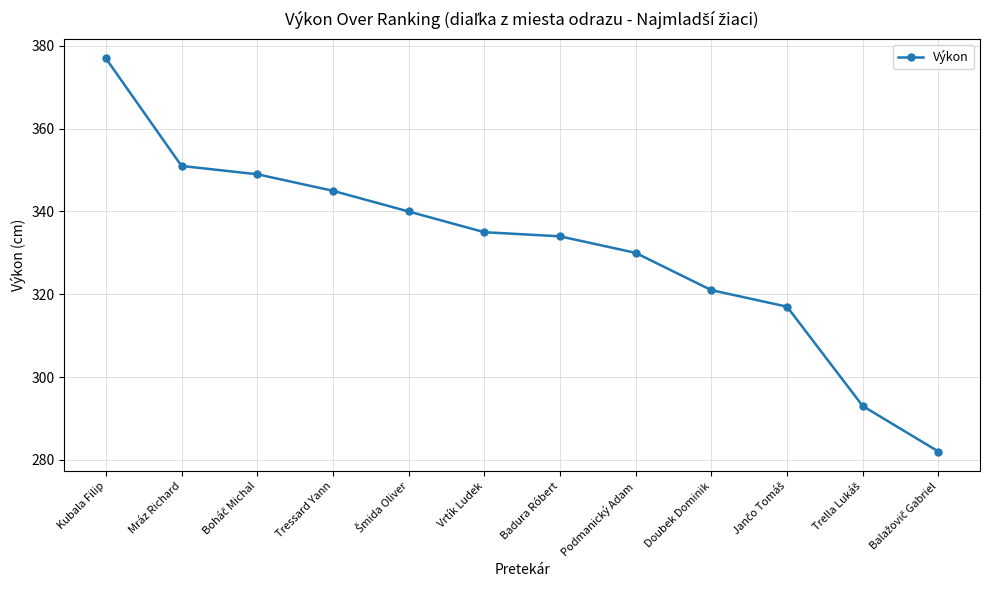

What is the average value?

331